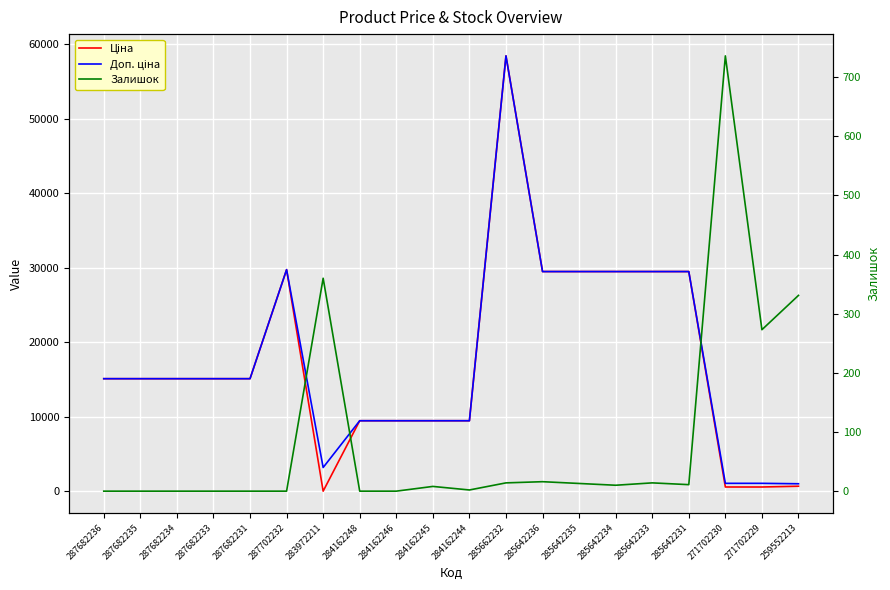

Which series has the widest spread of values?

Ціна